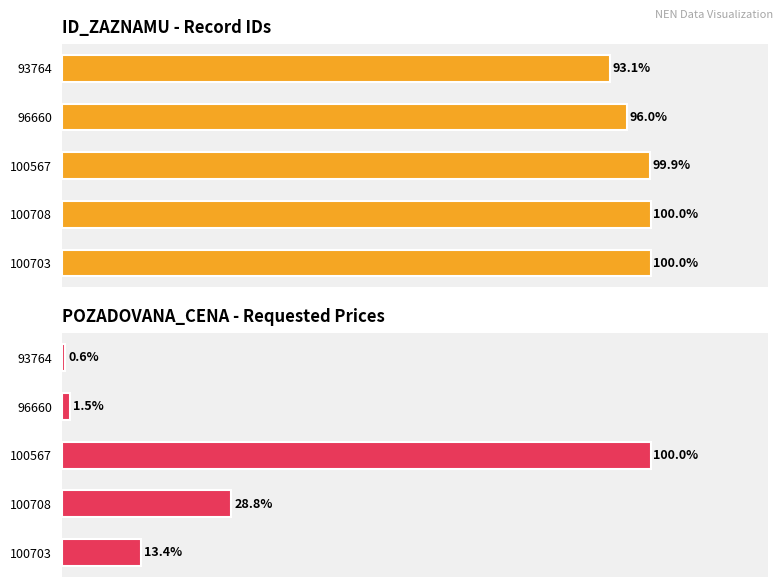

Is the value of POZADOVANA_CENA at 100703 greater than the value of ID_ZAZNAMU at 100567?

No